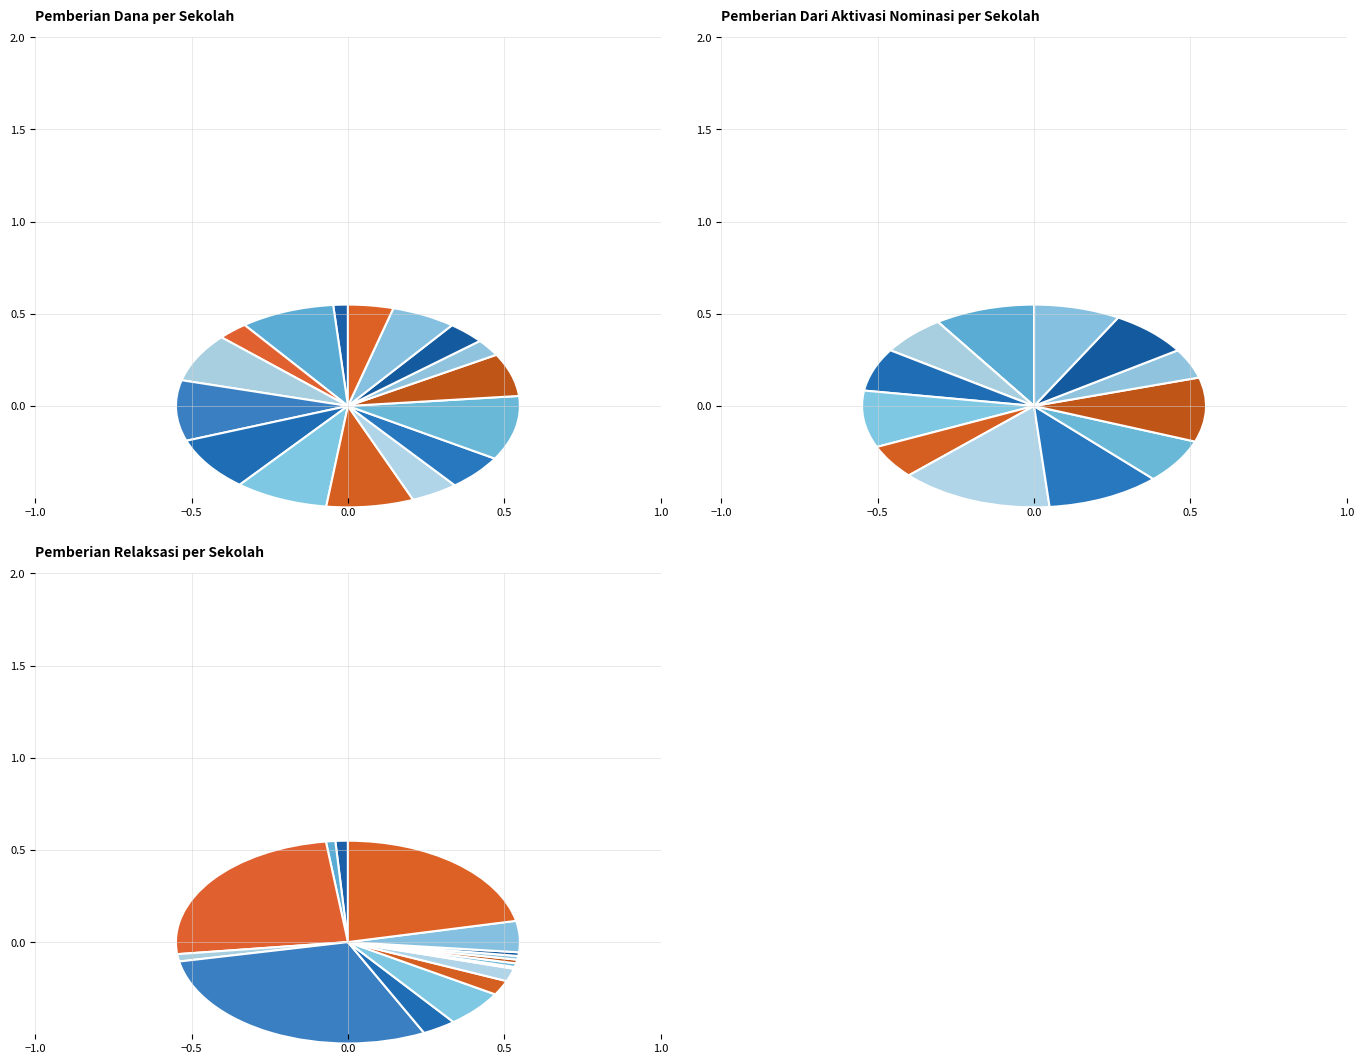

How many slices are in this pie chart?

16